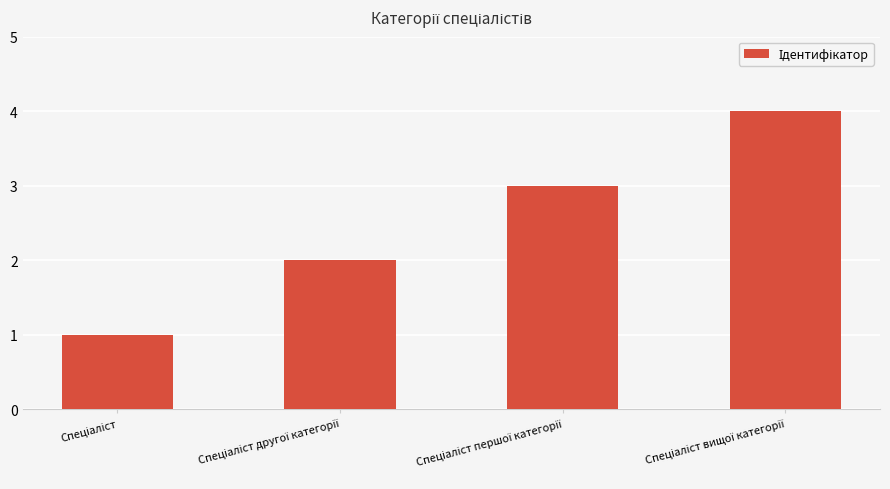

How many values are between 2 and 4?

3